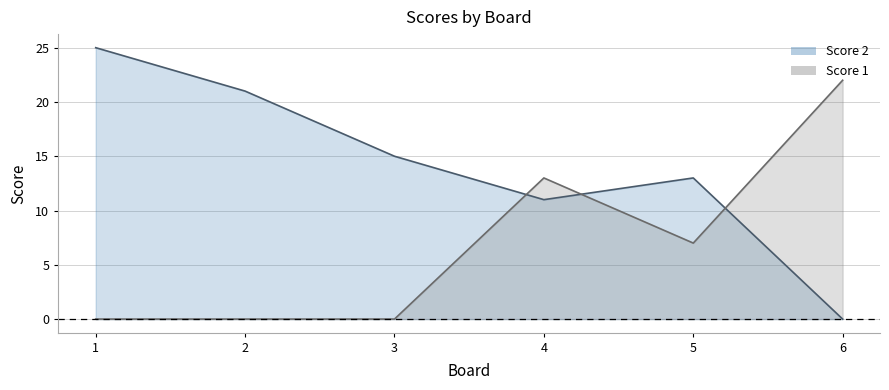

Rank the series at 2 from lowest to highest value.

Score 1, Score 2